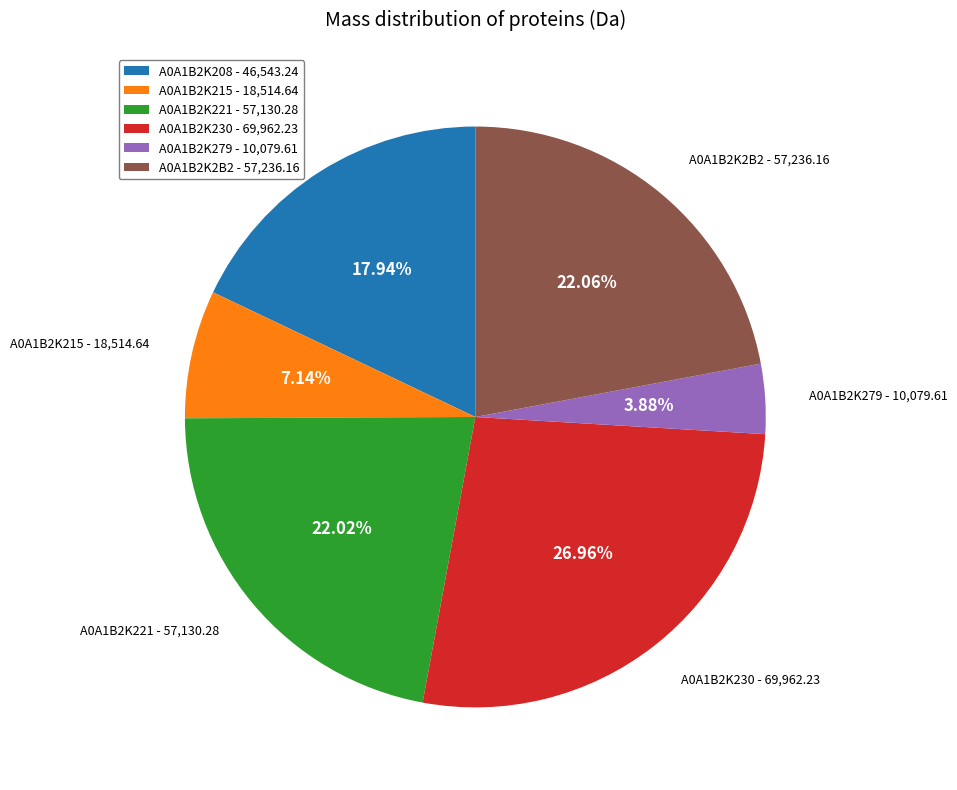

Count the number of slices in the pie.

6